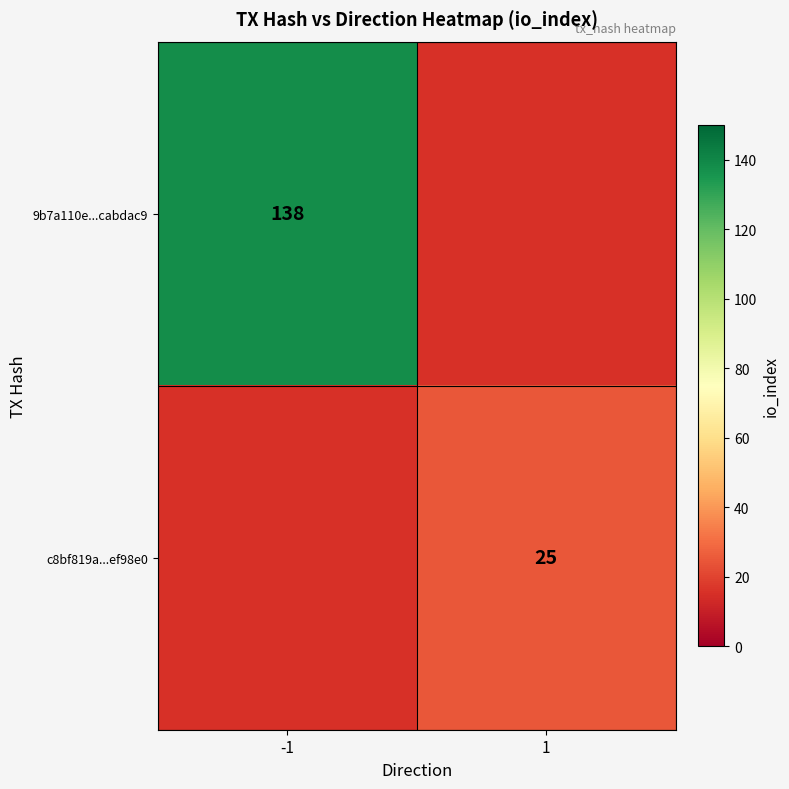

The value of 9b7a110e...cabdac9 at -1 is 138. True or false?

True